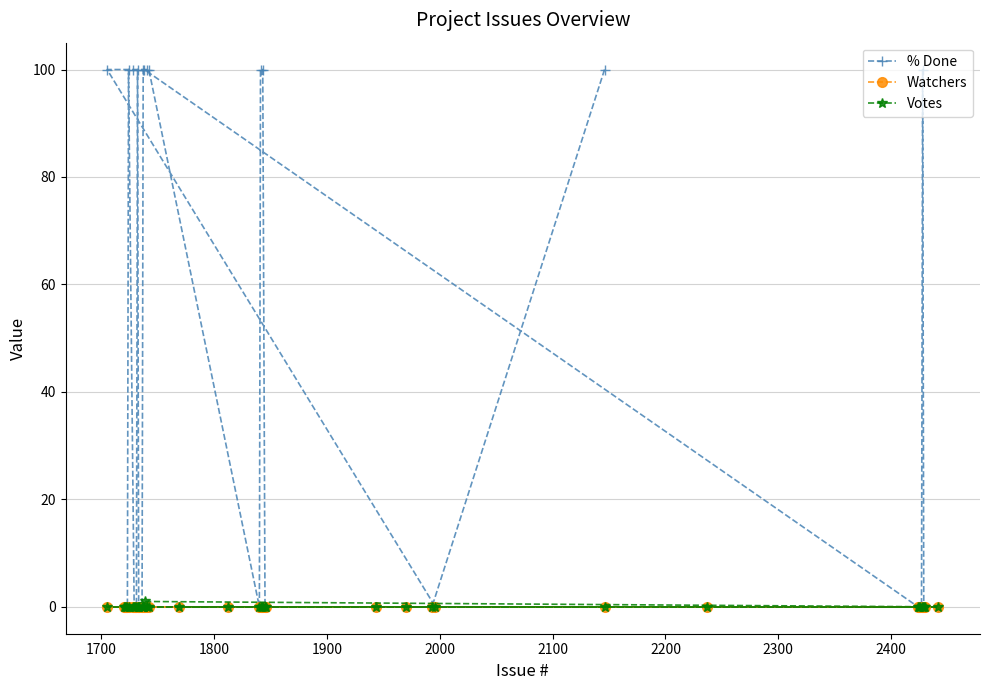

What is the maximum value shown in the chart?

100